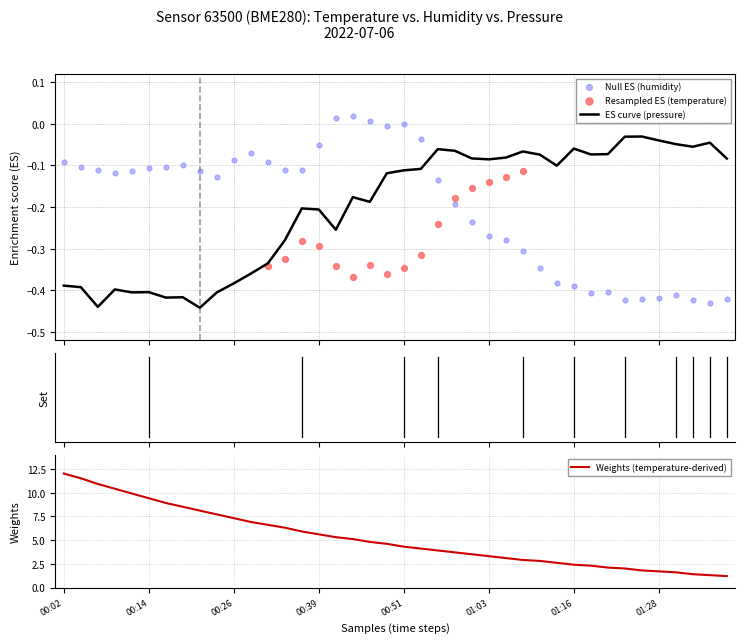

Which series reaches the maximum Y coordinate?

humidity